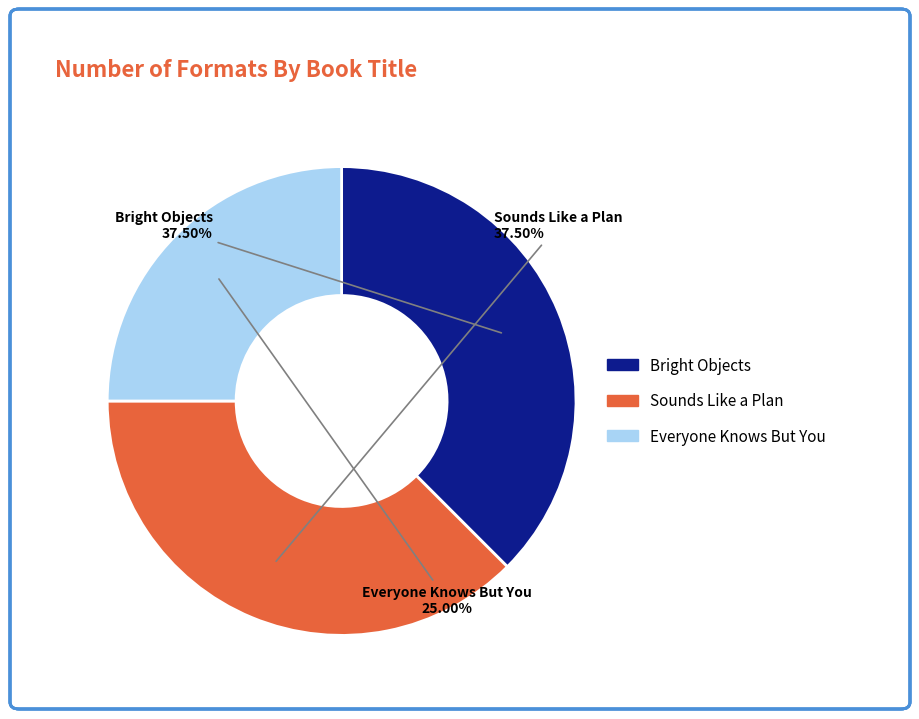

How much of the chart is everything except Sounds Like a Plan?

62.5%